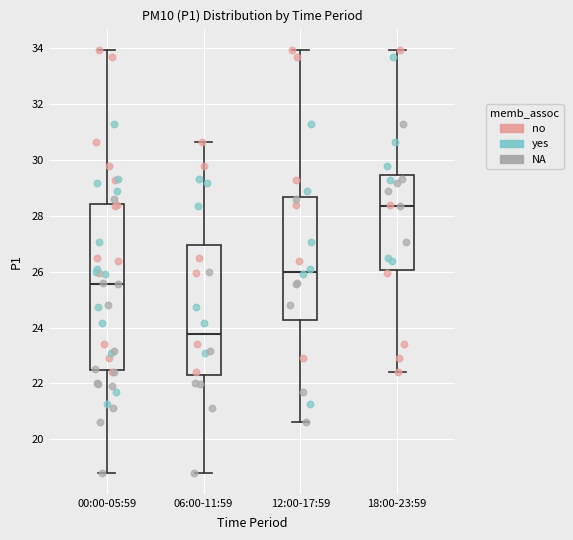

Which box has the highest median line?

18:00-23:59